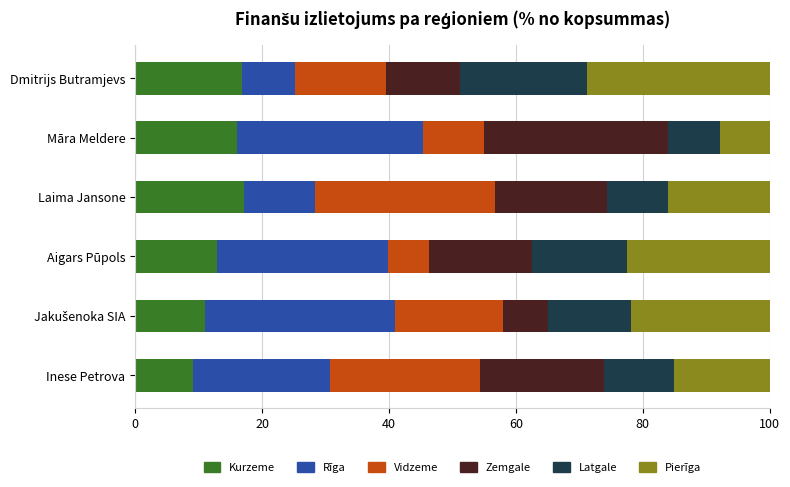

What is the total value across all series at Māra Meldere?

100.0